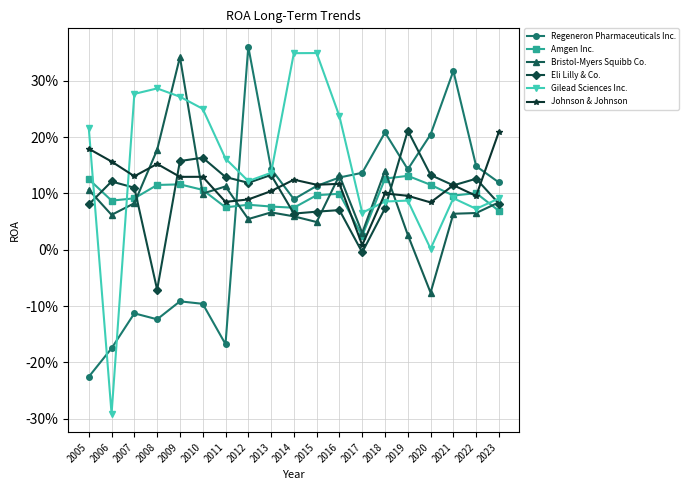

What value does the Regeneron Pharmaceuticals Inc. series have at 2008?

-0.1